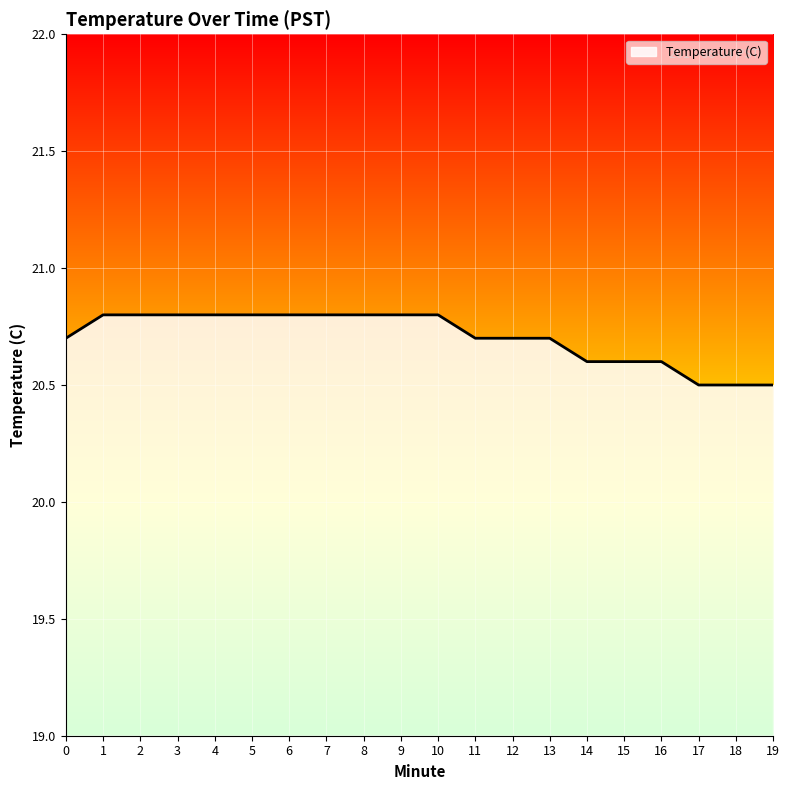

Reading left to right, what are all the values shown in this chart?

0=20.7	1=20.8	2=20.8	3=20.8	4=20.8	5=20.8	6=20.8	7=20.8	8=20.8	9=20.8	10=20.8	11=20.7	12=20.7	13=20.7	14=20.6	15=20.6	16=20.6	17=20.5	18=20.5	19=20.5